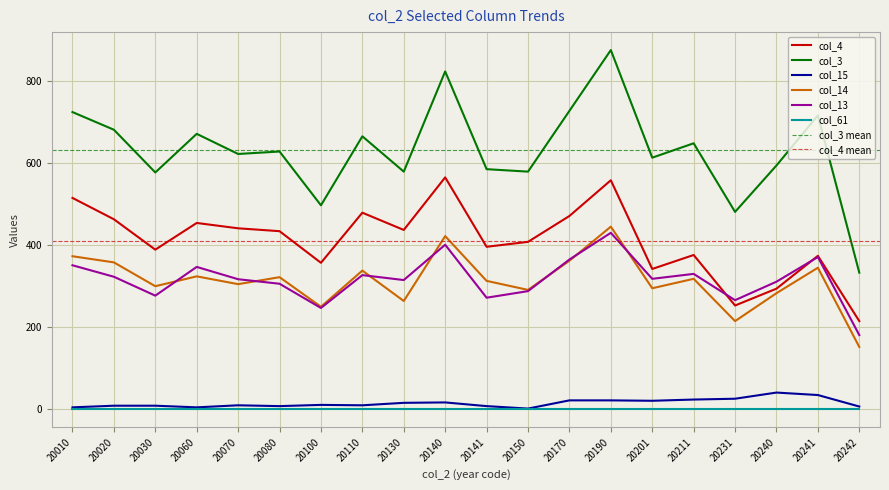

True or false: col_15 and col_4 cross at least once.

False